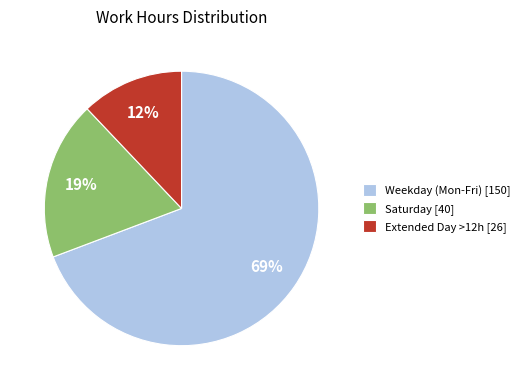

Which category accounts for the majority?

Weekday (Mon-Fri) [150]